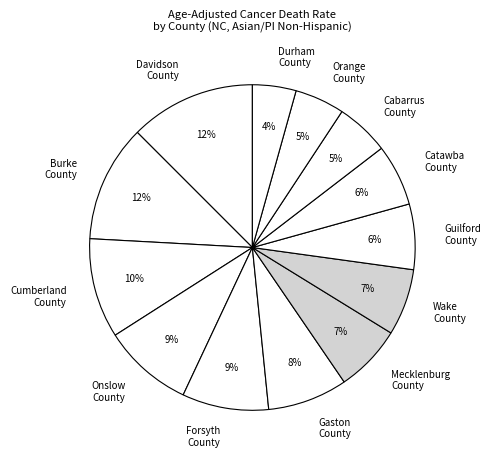

Which has a higher value, Forsyth County or Mecklenburg County?

Forsyth County